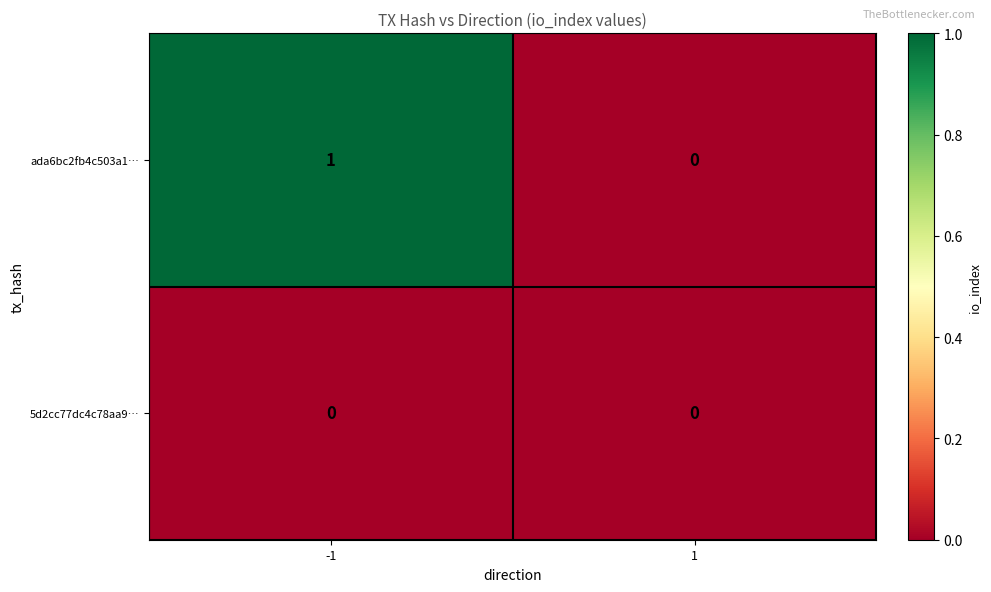

Reading left to right, what are all the values shown in this chart?

ada6bc2fb4c503a1…: 1	0
5d2cc77dc4c78aa9…: 0	0